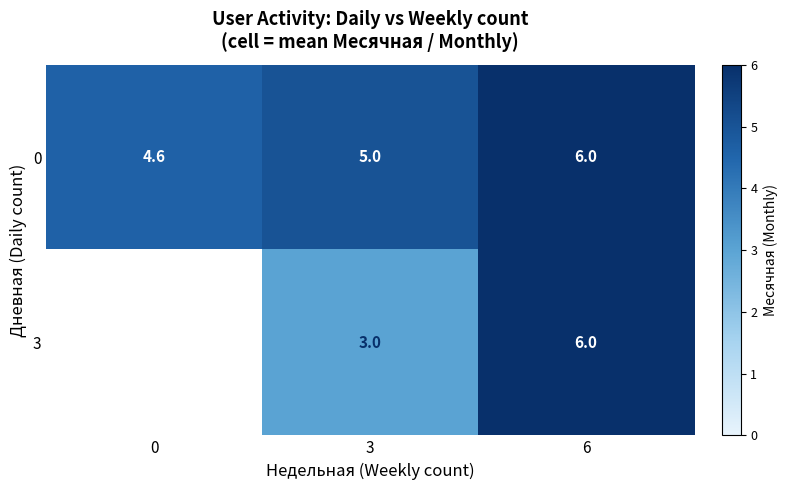

Between 0 and 3, which is larger?

3